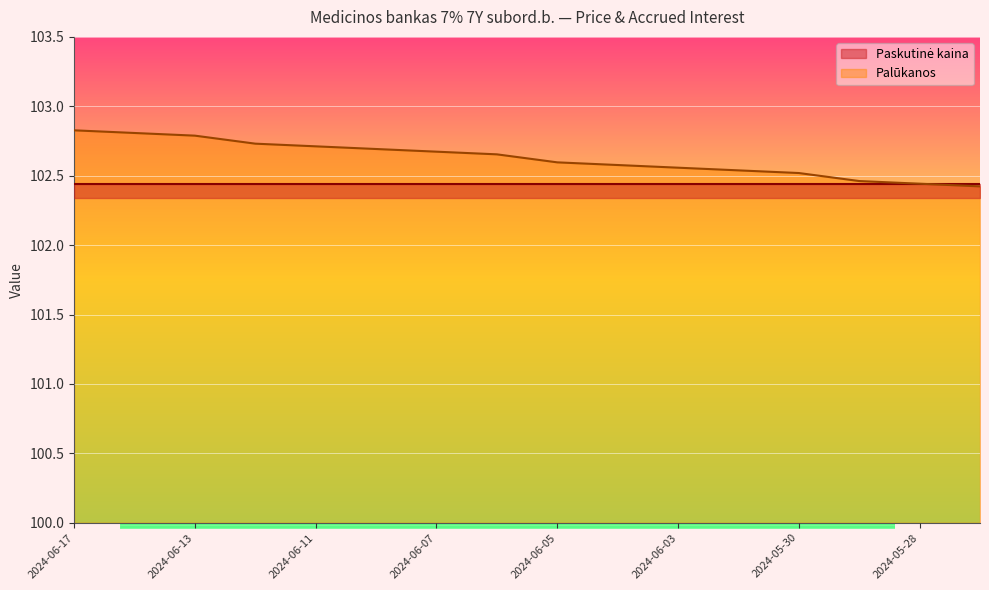

How many data points does each series have?

16